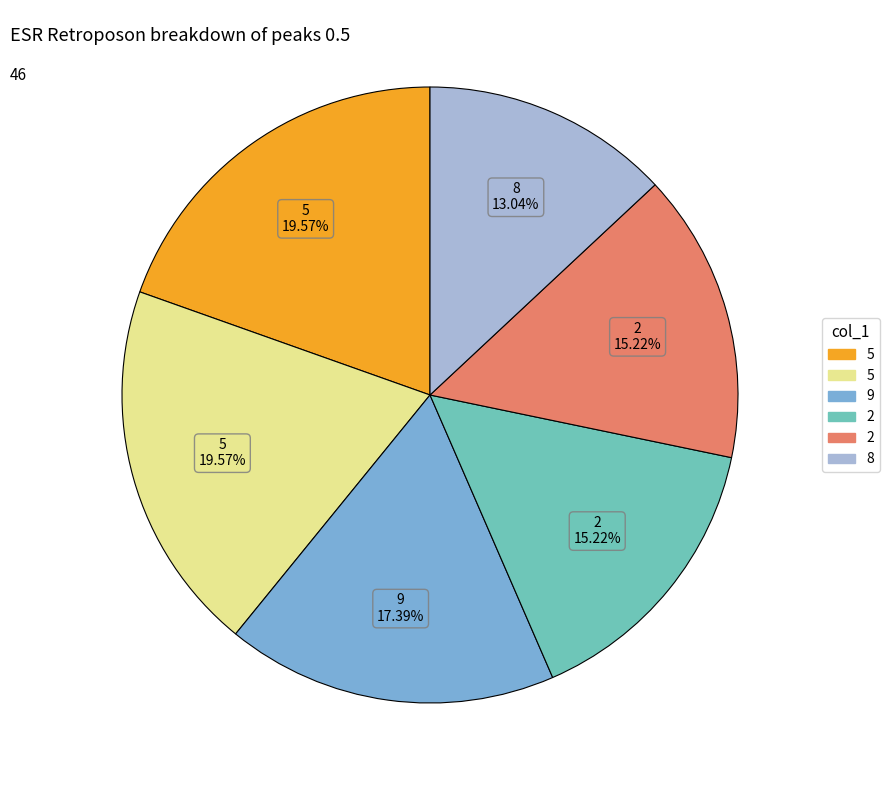

Does any single category account for the majority?

No